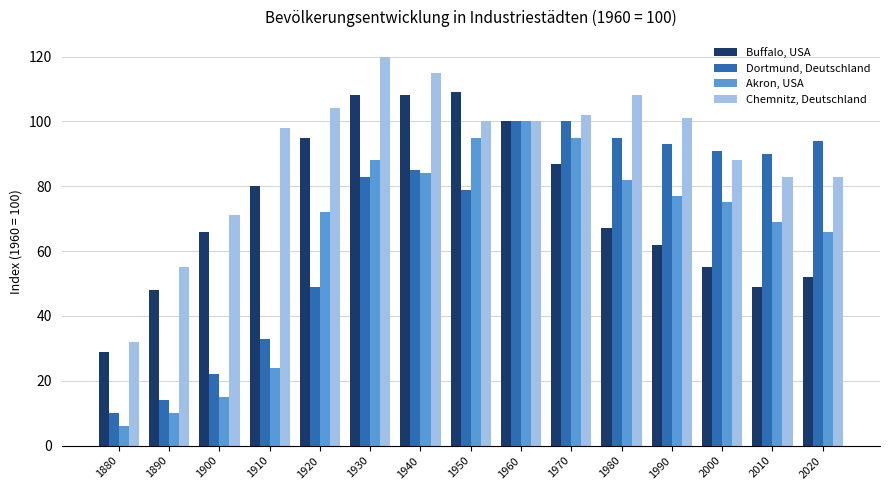

What is the highest value of the Chemnitz, Deutschland series?

120